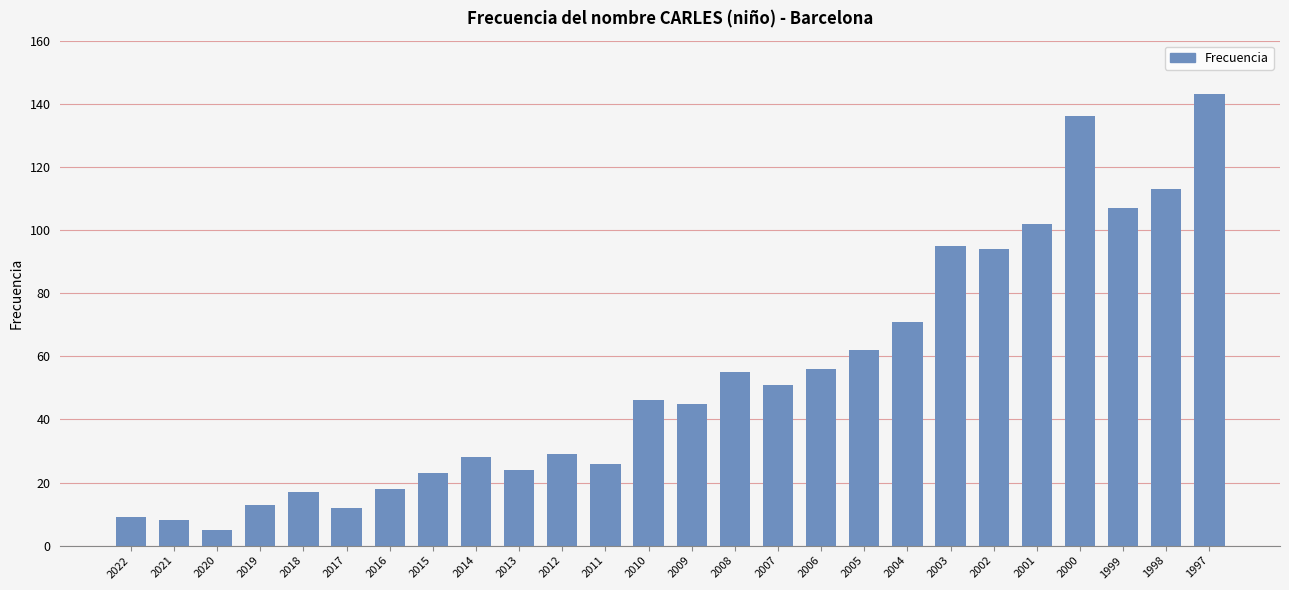

What is the value of the 13th bar from the left?

46